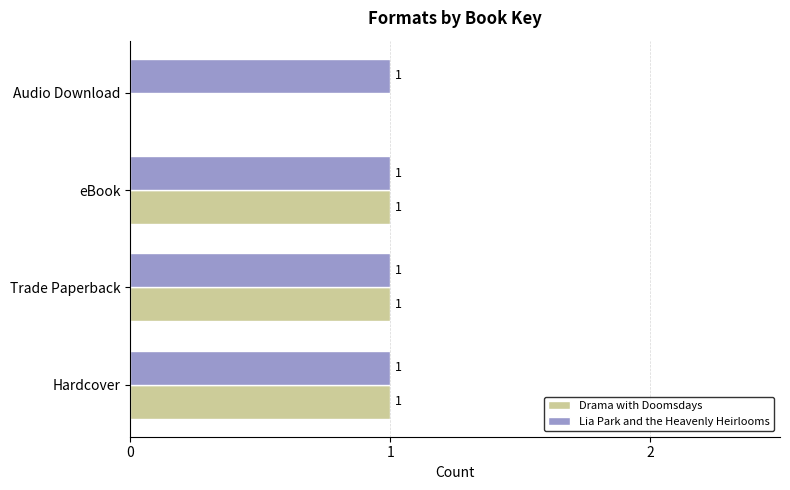

What are all the series names shown in the legend?

Drama with Doomsdays, Lia Park and the Heavenly Heirlooms